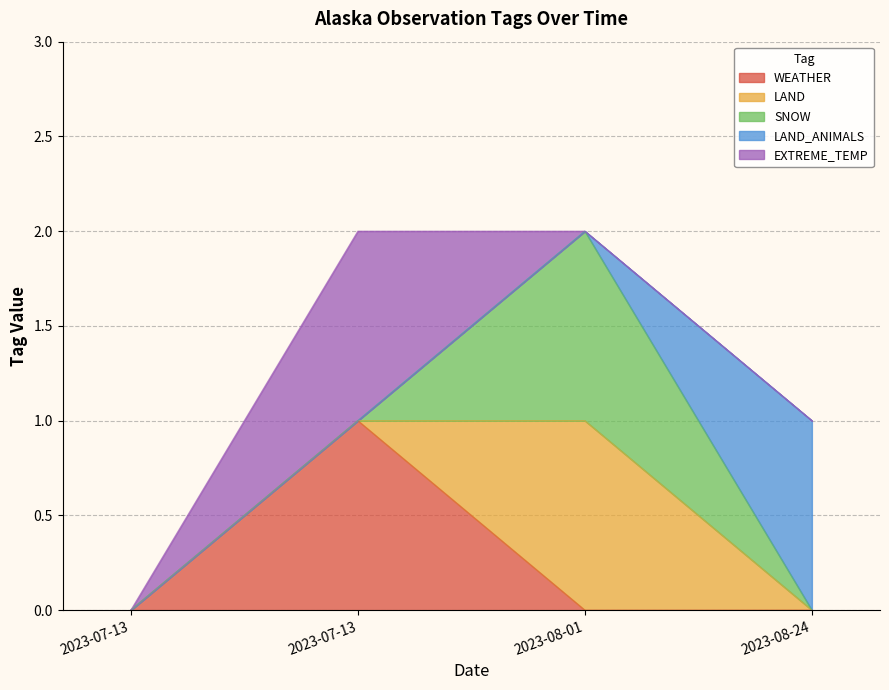

How many lines are shown in the chart?

5